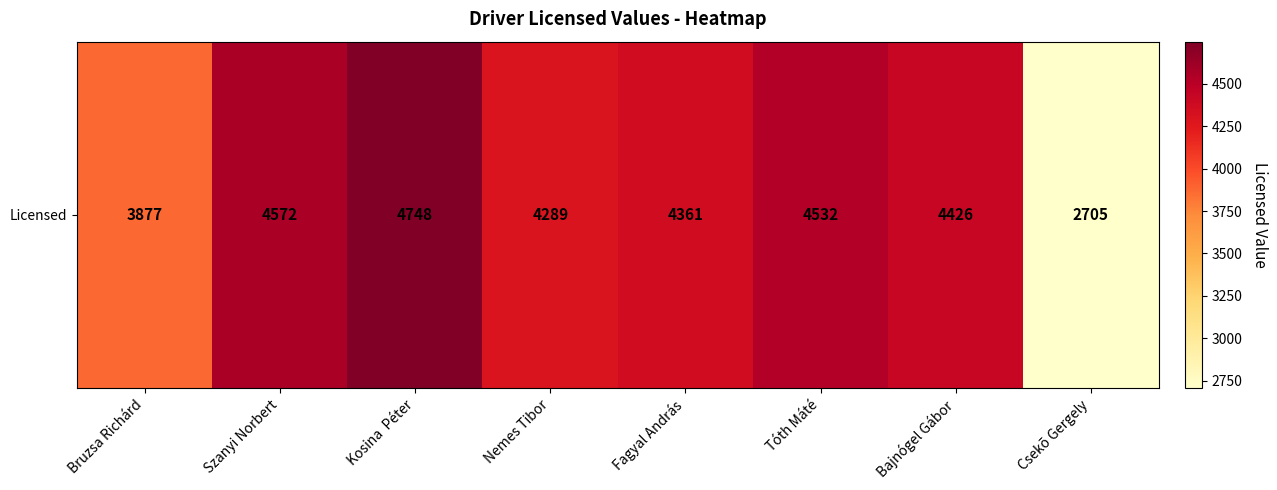

How many values are below 4426?

4